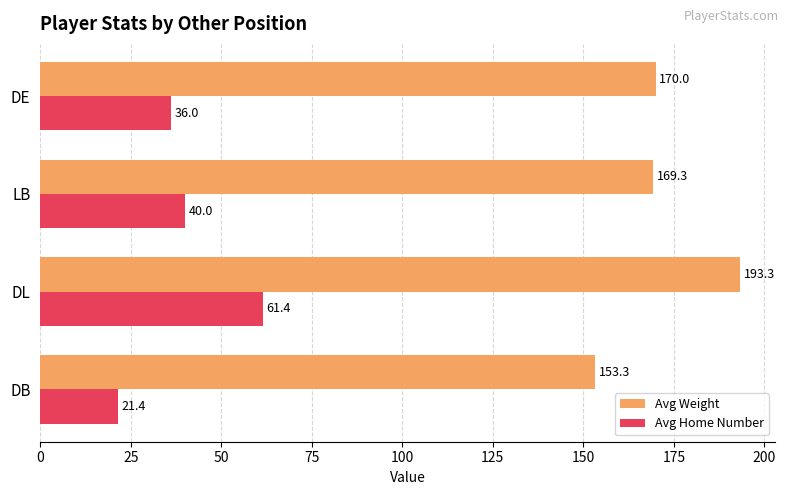

Rank the series by their maximum value, from highest to lowest.

Avg Weight, Avg Home Number